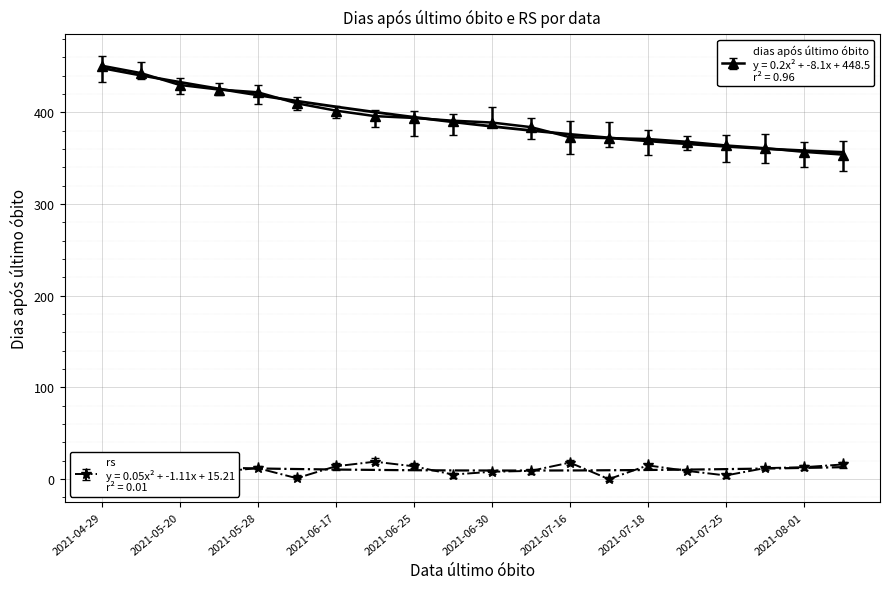

What is the difference between the maximum and minimum values in the rs series?

19